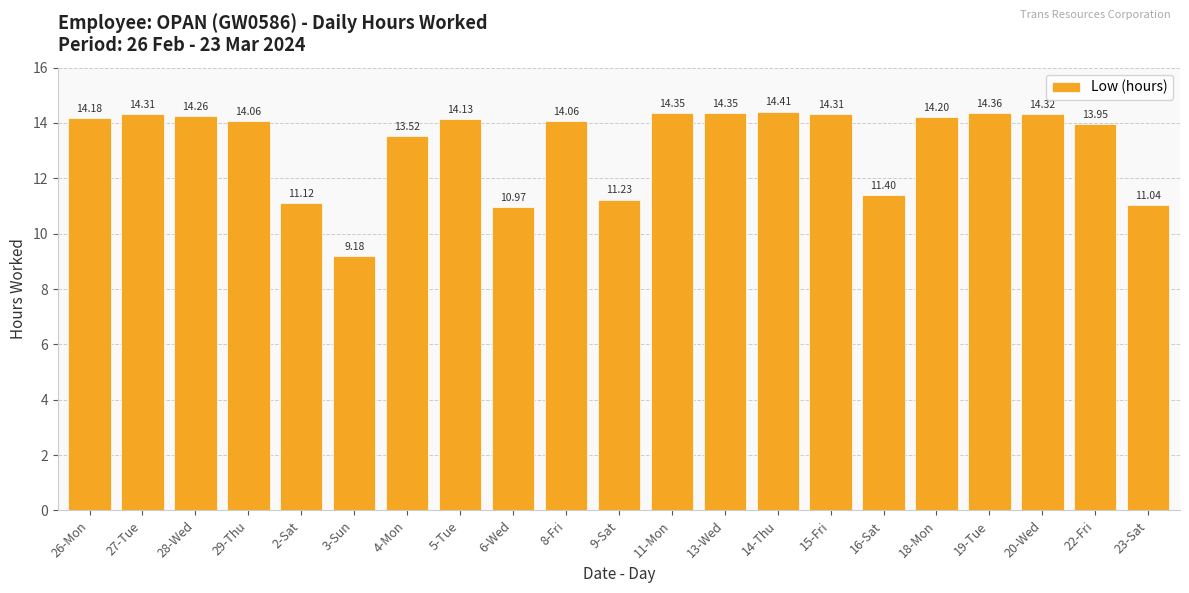

Approximately how many times larger is the value at 14-Thu compared to 11-Mon?

1.0